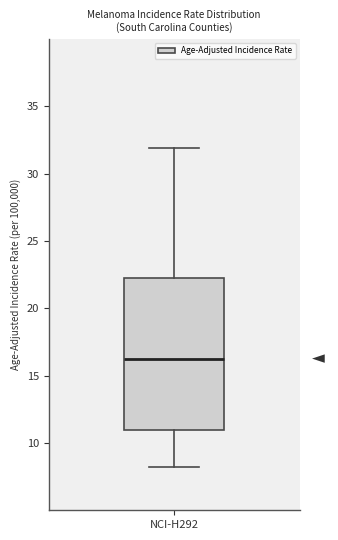

Where does the upper whisker of the box for NCI-H292 end on the y-axis? The values are not printed on the chart, so give them approximately, as read against the axis.

32.0